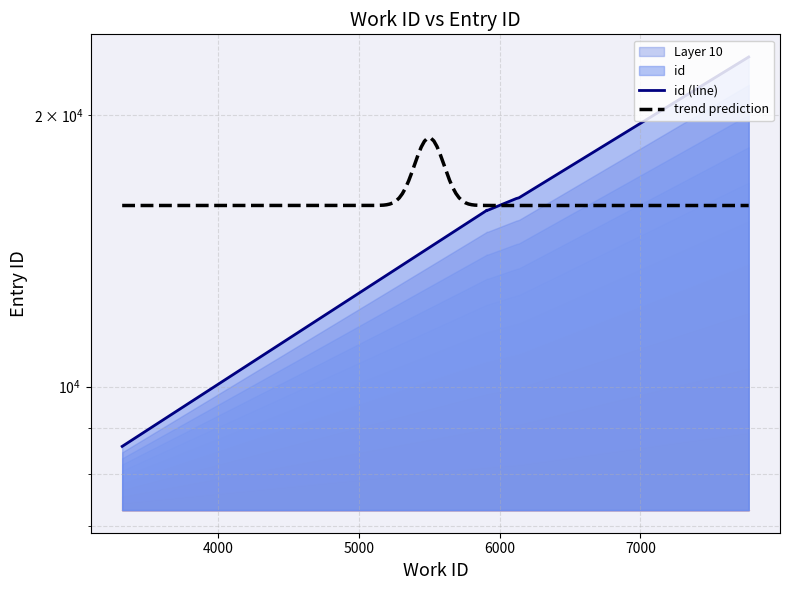

How many data points are above 15700?

4